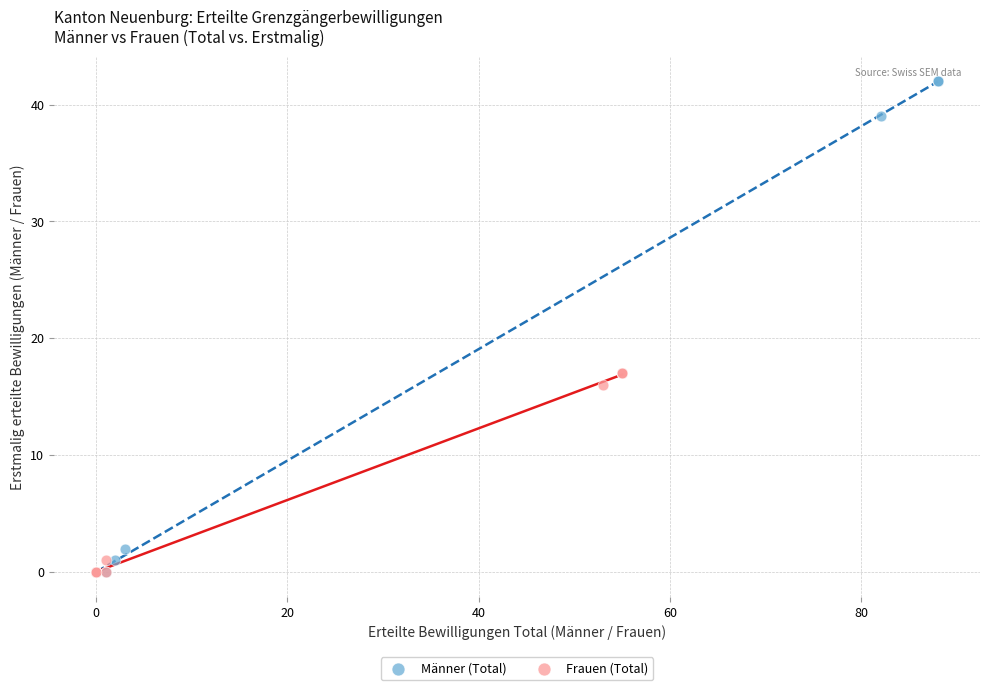

Which series has the largest Y range (max minus min)?

Männer (Total)